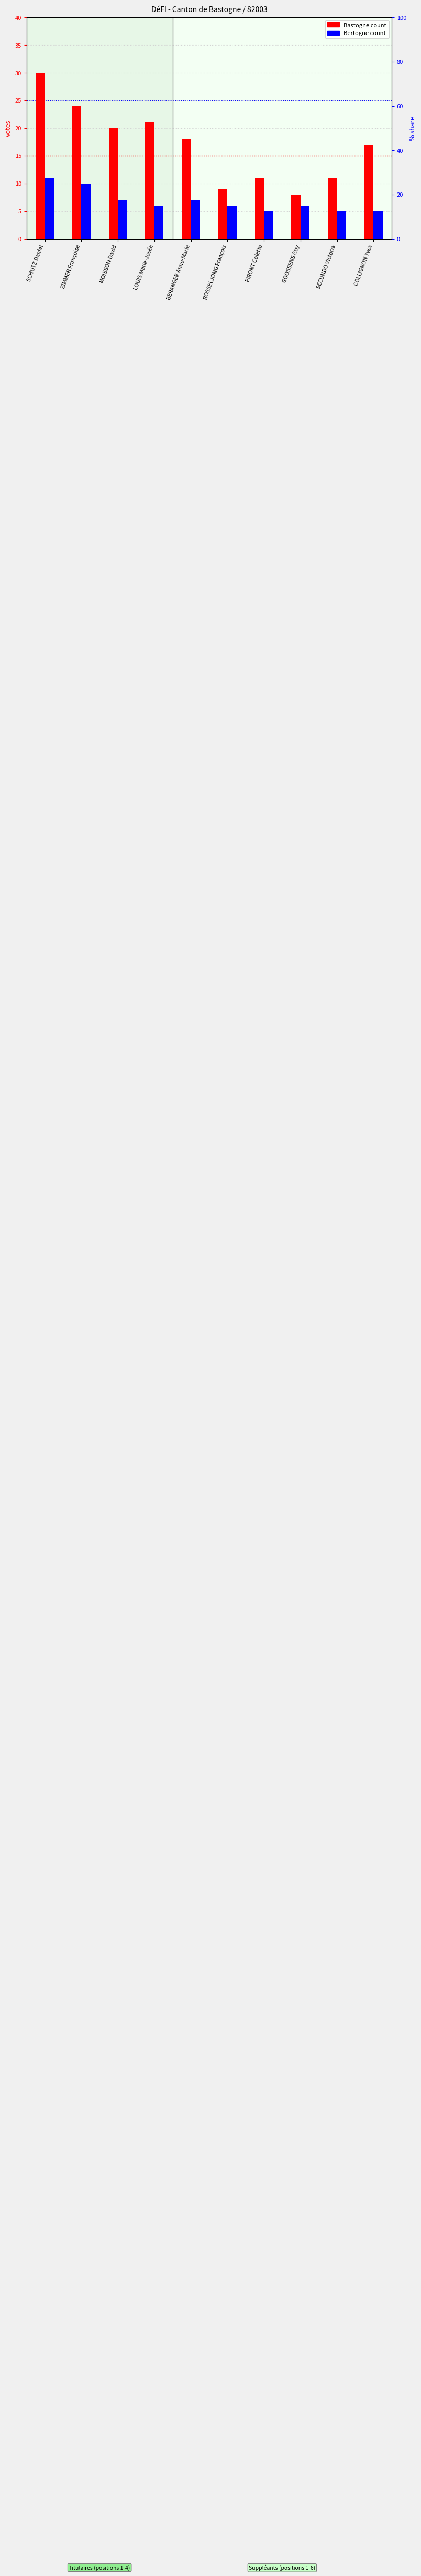

How many data points in Bastogne are less than 18?

5